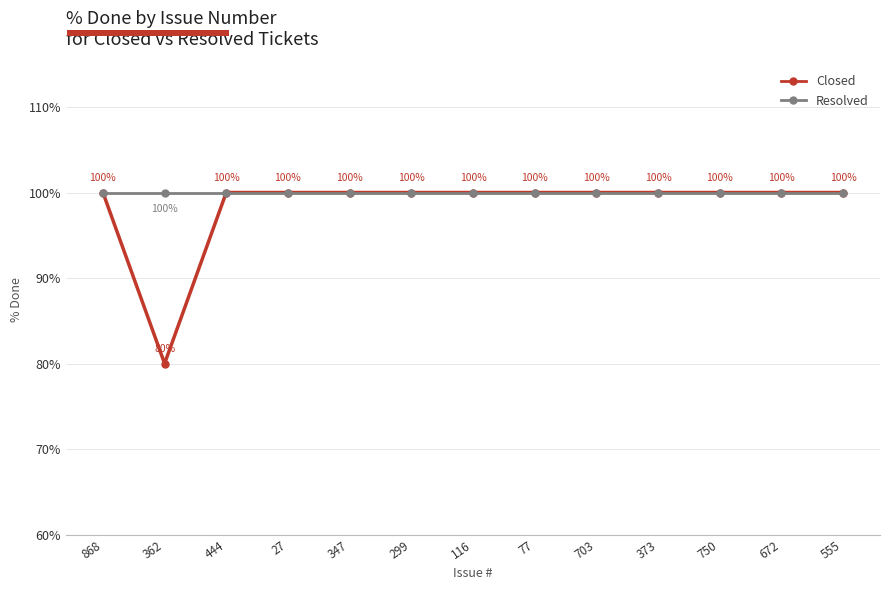

Reading left to right, what are all the values shown in this chart?

Closed: 868=100	362=80	444=100	27=100	347=100	299=100	116=100	77=100	703=100	373=100	750=100	672=100	555=100
Resolved: 868=100	362=100	444=100	27=100	347=100	299=100	116=100	77=100	703=100	373=100	750=100	672=100	555=100